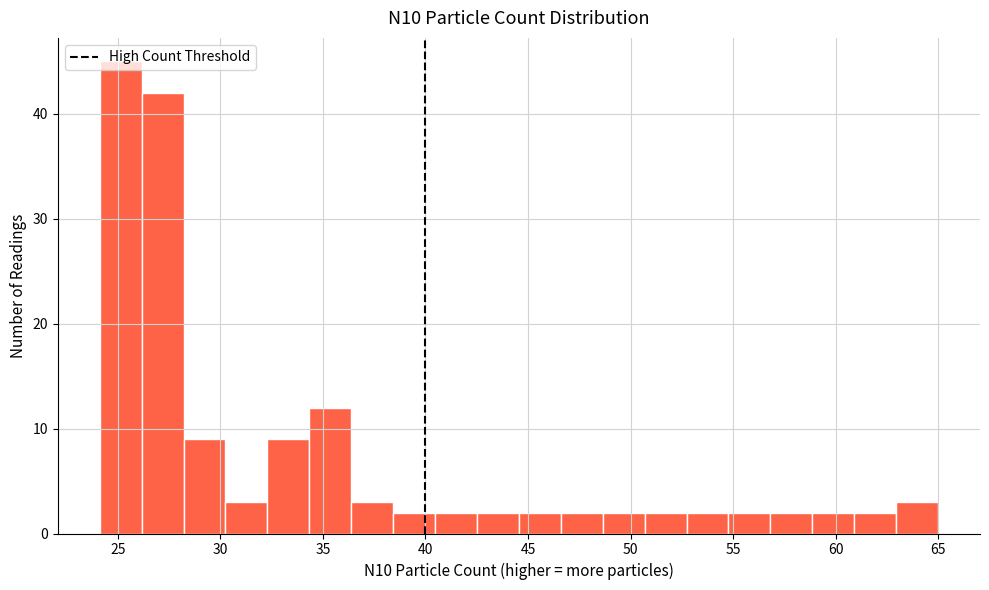

Reading left to right, list every bar in this chart as the range it spans on the x-axis followed by its height. Neither the bar edges nor the heights are printed on the chart, so give them approximately, as read against the axes.

24.0 to 26.0: 45
26.0 to 28.0: 42
28.0 to 30.0: 9
30.0 to 32.5: 3
32.5 to 34.5: 9
34.5 to 36.5: 12
36.5 to 38.5: 3
38.5 to 40.5: 2
40.5 to 42.5: 2
42.5 to 44.5: 2
44.5 to 46.5: 2
46.5 to 48.5: 2
48.5 to 50.5: 2
50.5 to 52.5: 2
52.5 to 55.0: 2
55.0 to 57.0: 2
57.0 to 59.0: 2
59.0 to 61.0: 2
61.0 to 63.0: 2
63.0 to 65.0: 3